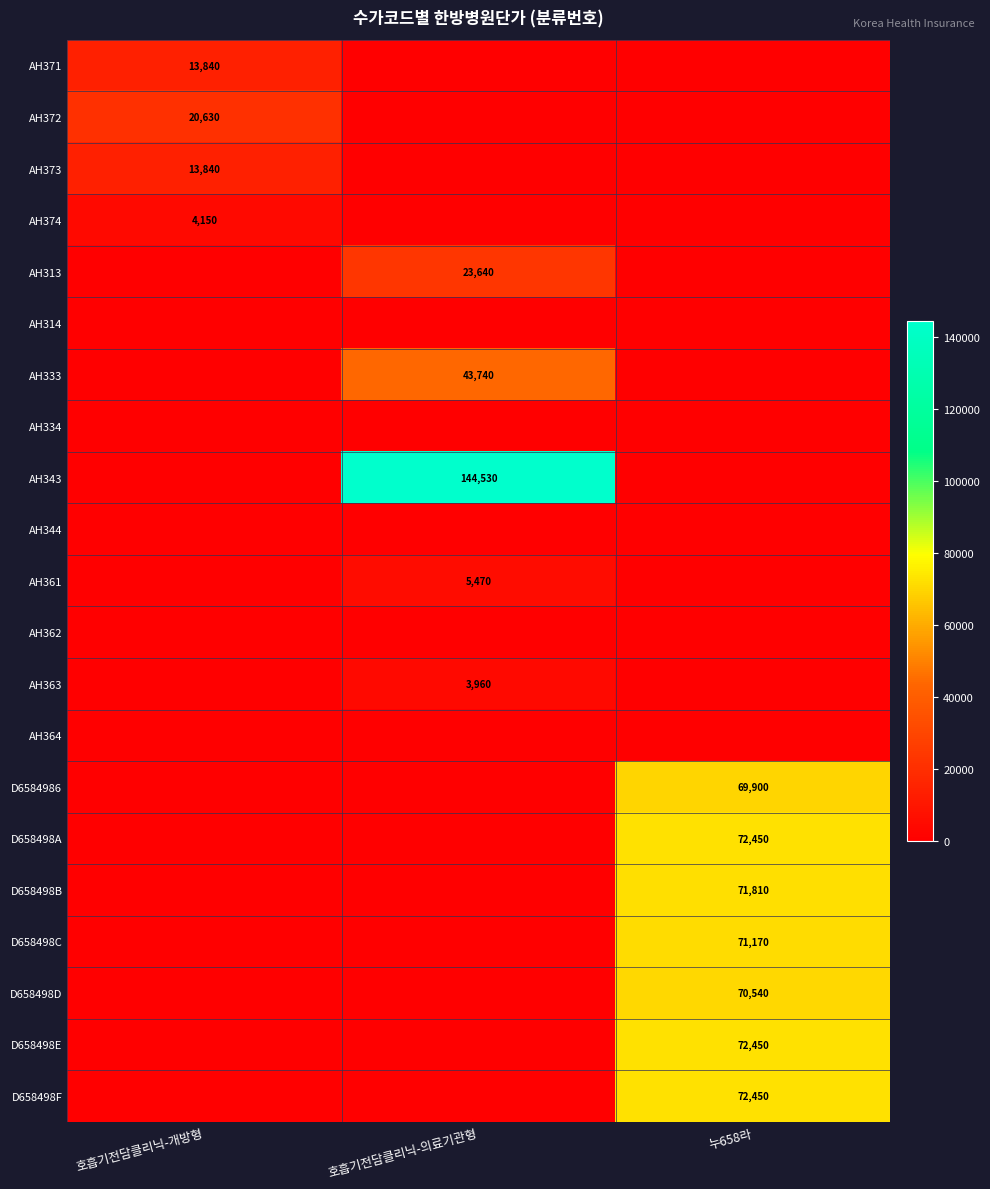

The D658498D series shows 70540 at 누658라. True or false?

True